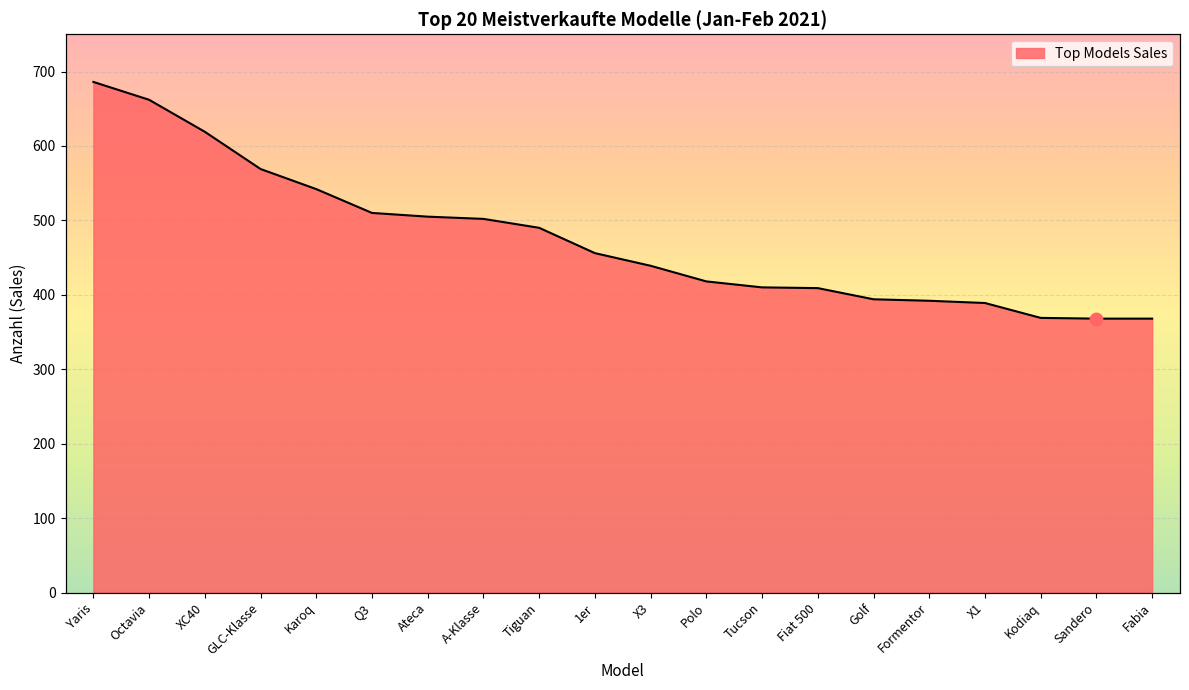

What is the change in value from Ateca to Tiguan?

-15